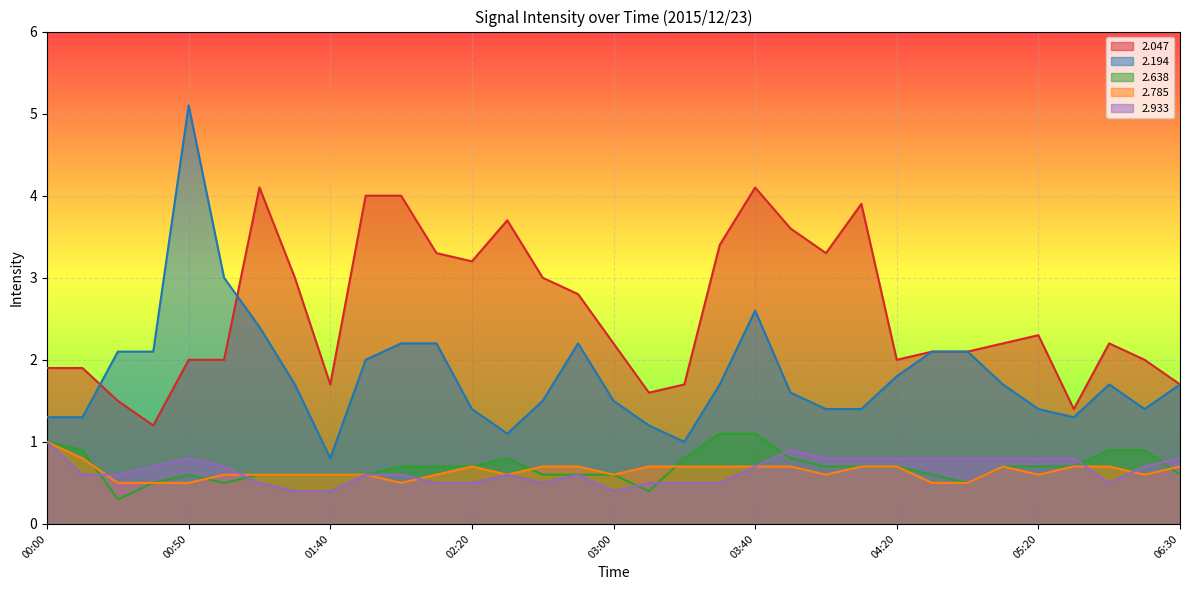

True or false: 2.933 and 2.047 intersect in this chart.

False